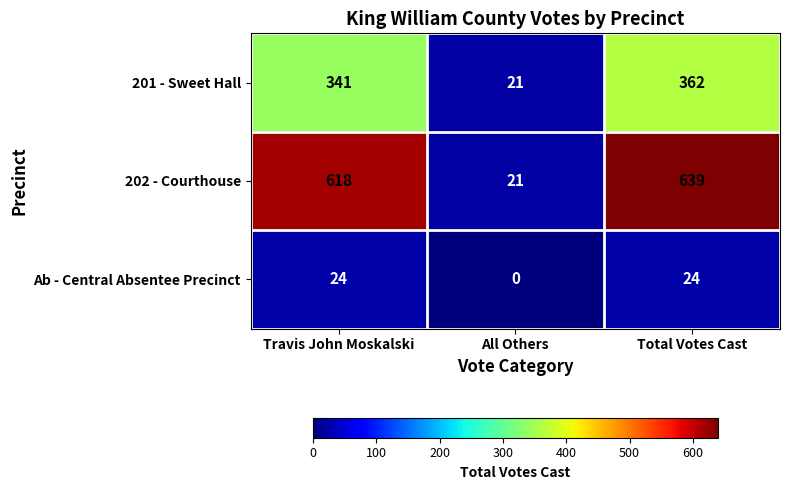

Reading left to right, transcribe all the data shown in this chart.

201 - Sweet Hall: Travis John Moskalski=341	All Others=21	Total Votes Cast=362
202 - Courthouse: Travis John Moskalski=618	All Others=21	Total Votes Cast=639
Ab - Central Absentee Precinct: Travis John Moskalski=24	All Others=0	Total Votes Cast=24